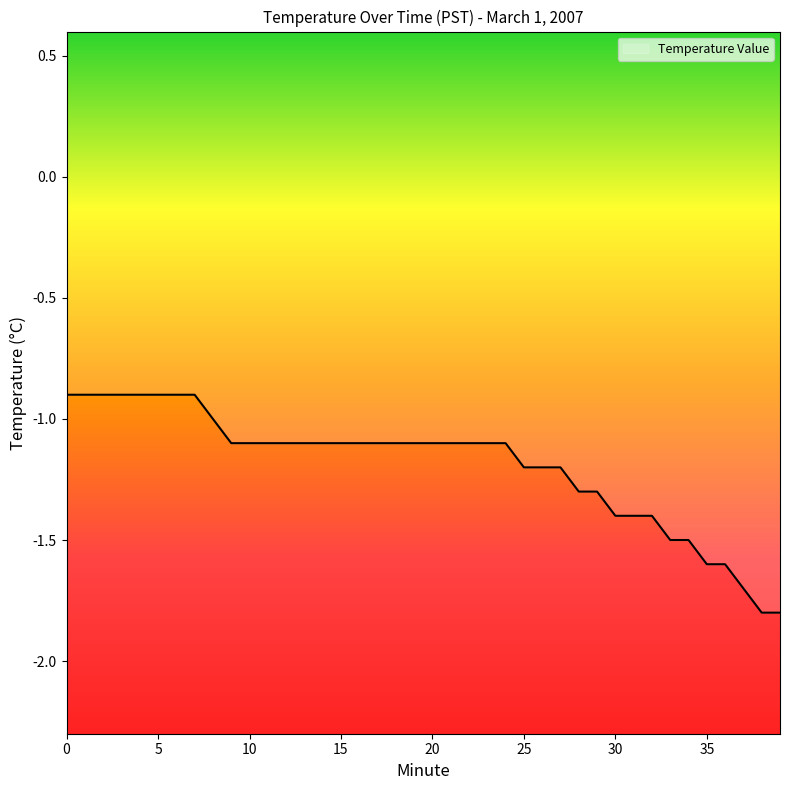

True or false: there are more than 1 points higher than both neighbors.

False